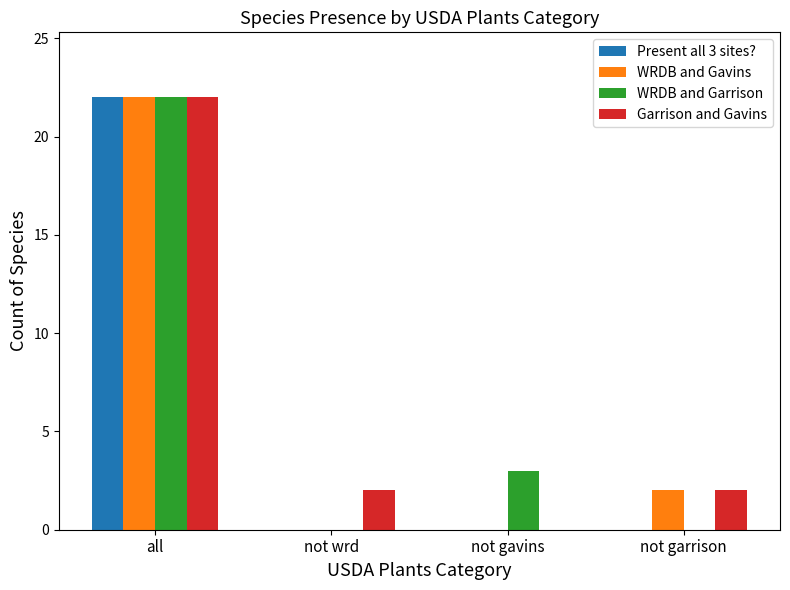

How many values in Garrison and Gavins are above zero?

3